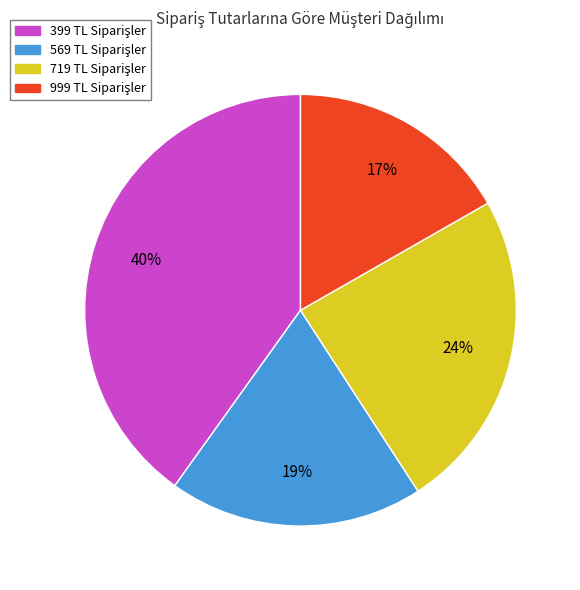

To the nearest percent, what is the difference between the largest and smallest slice percentages?

23%